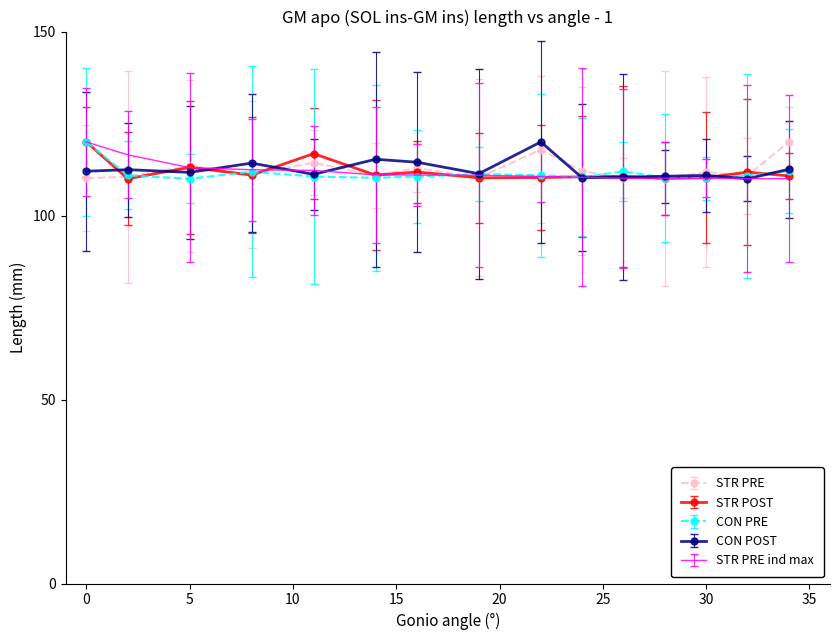

What is the greatest value displayed?

120.0